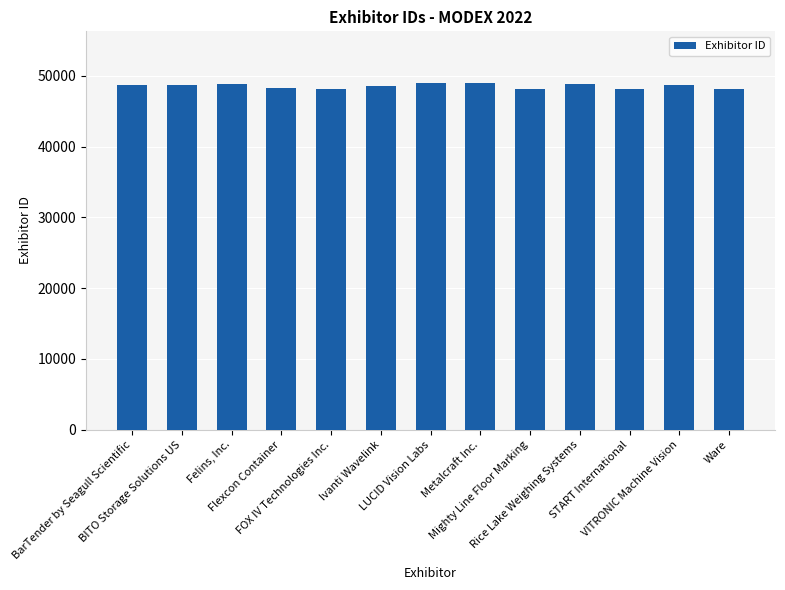

How many bars are there in total?

13